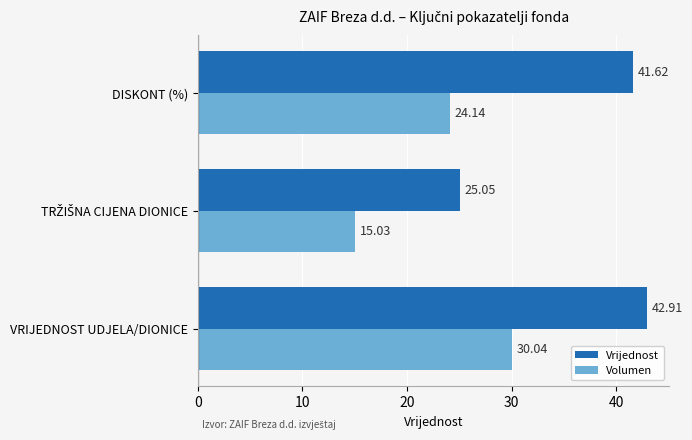

Is the value of Vrijednost at VRIJEDNOST UDJELA/DIONICE greater than the value of Volumen at VRIJEDNOST UDJELA/DIONICE?

Yes